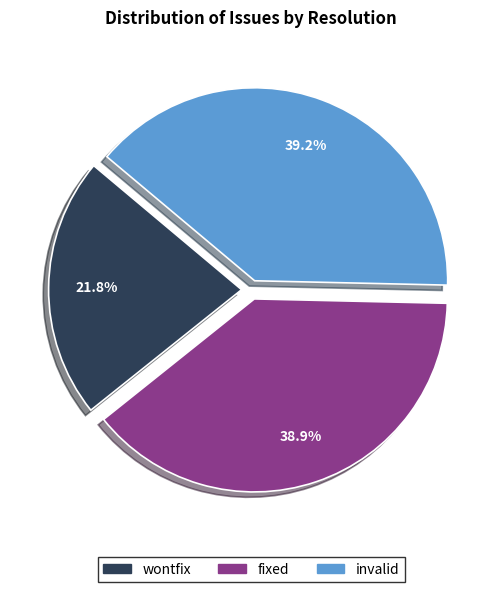

To the nearest percent, what percentage of the pie is fixed?

39%